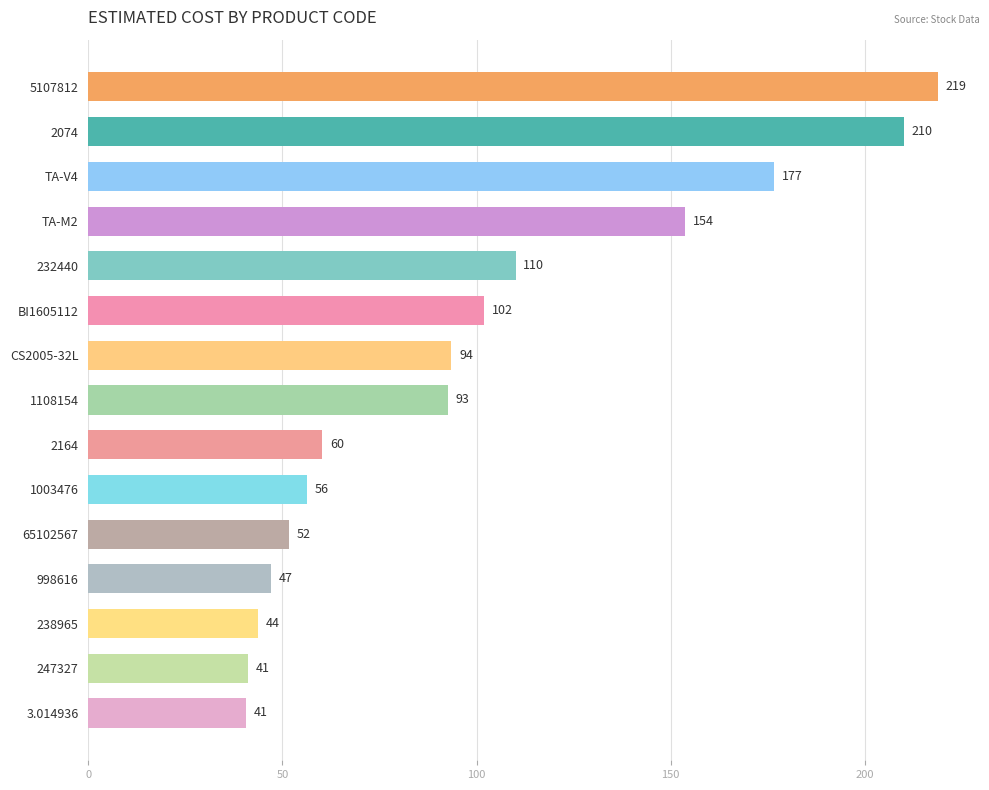

How many values are below 92?

7